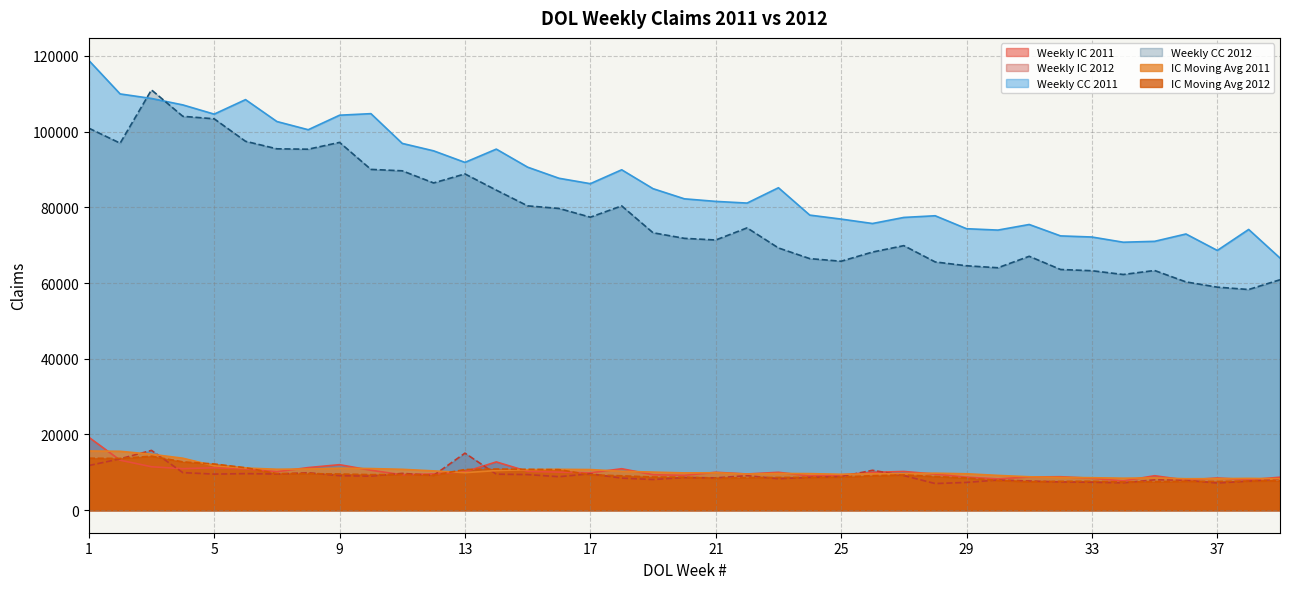

What is the maximum value shown in the chart?

118802.0